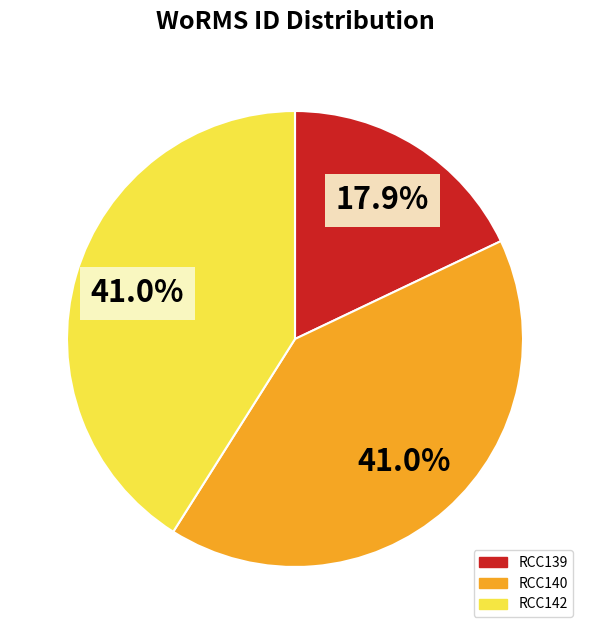

What percentage is the RCC140 slice, to the nearest percent?

41%